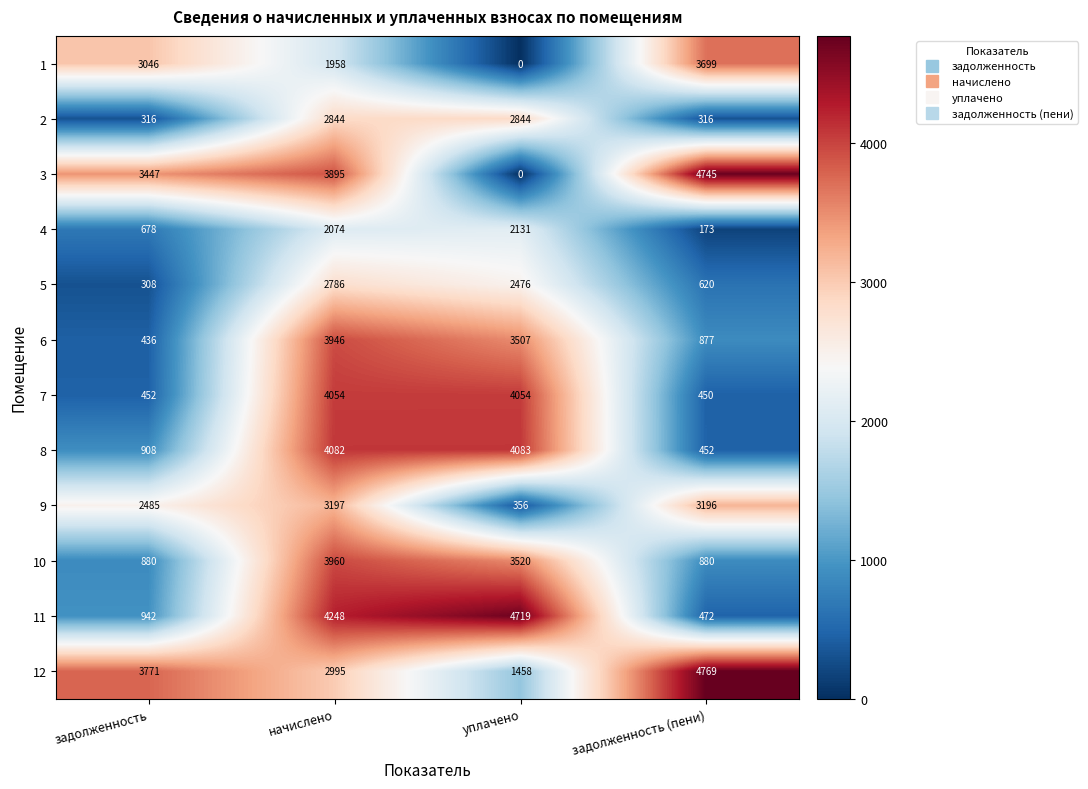

What is the spread (max minus min) of values at начислено?

2290